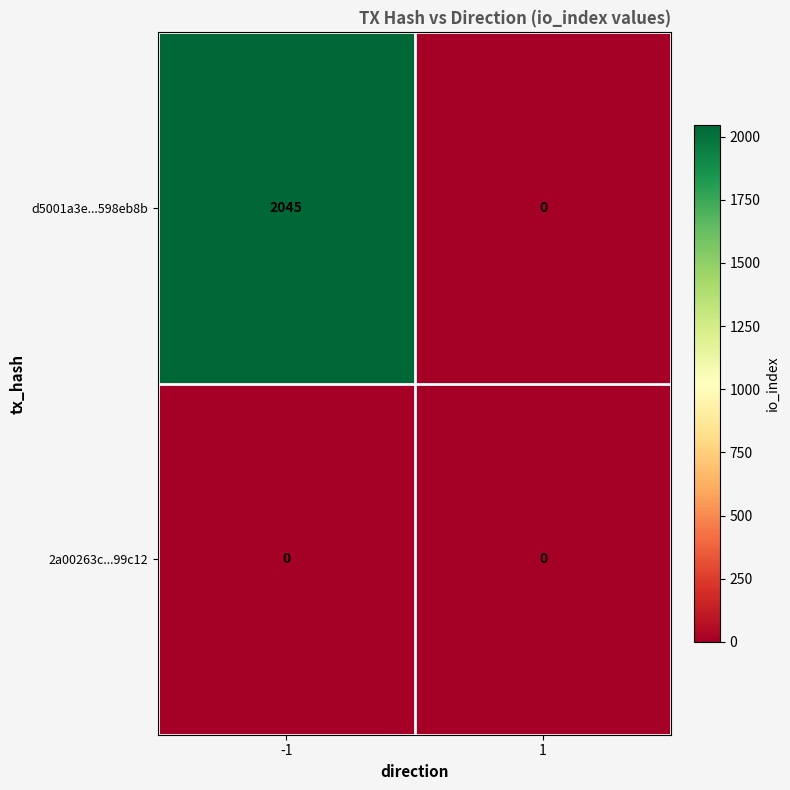

What is the greatest value displayed?

2045